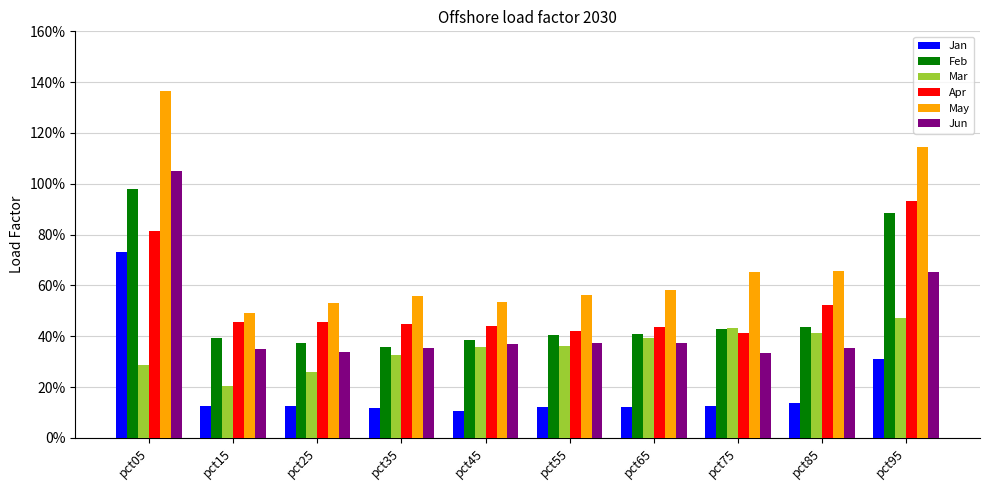

The value of May at pct75 is 0.3. True or false?

False